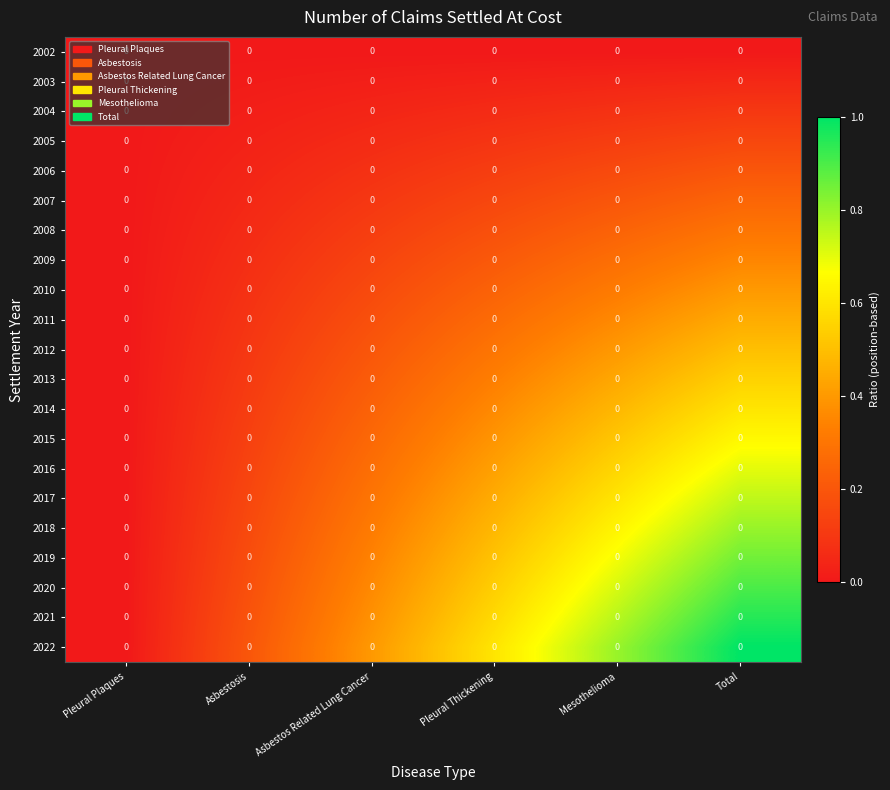

What is the maximum value shown in the chart?

1.0